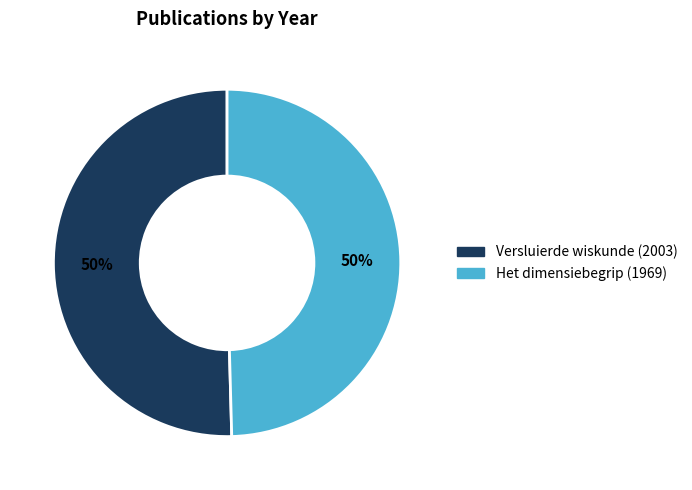

True or false: Versluierde wiskunde (2003) accounts for 57% of the total.

False